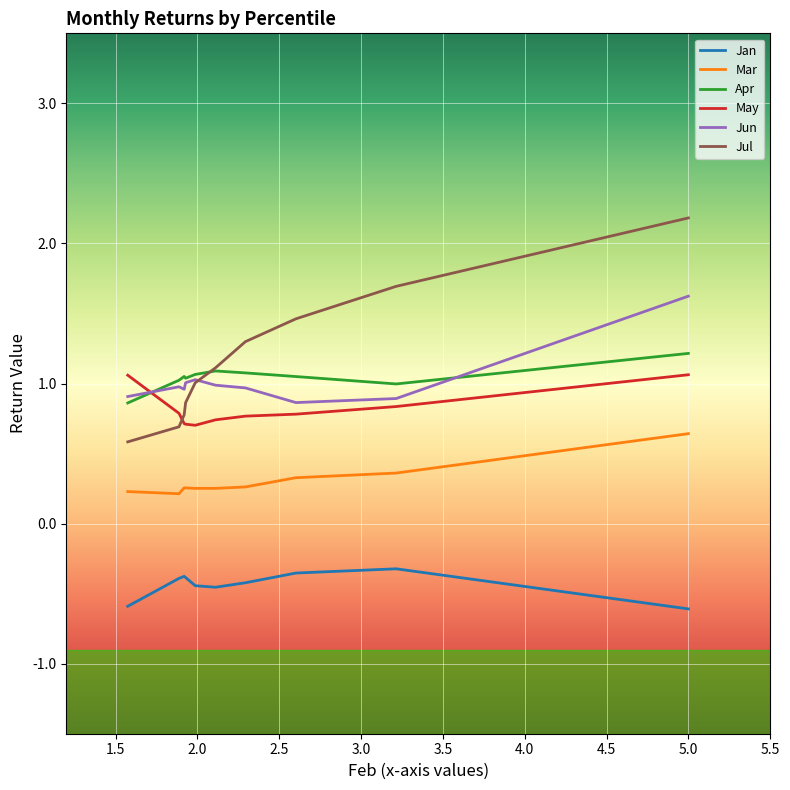

Which series has the largest total across all categories?

Jul